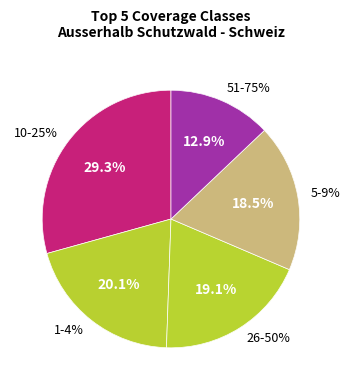

True or false: 26-50% accounts for 50% of the total.

True